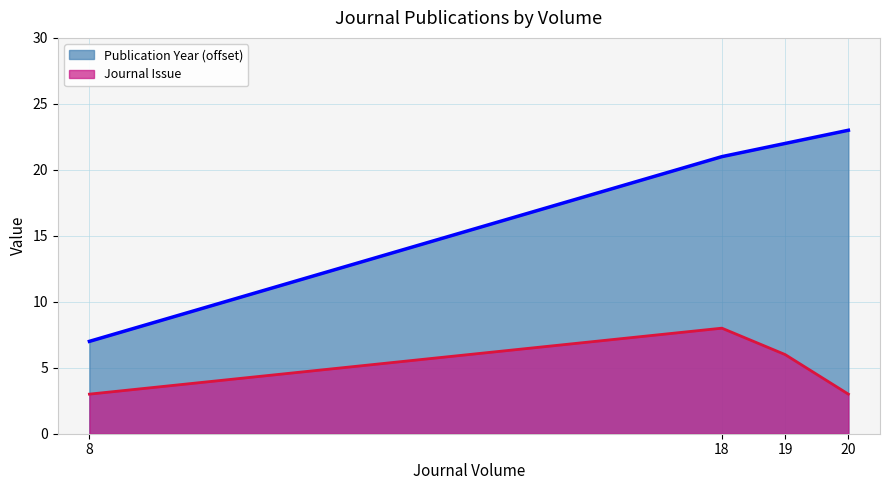

At which label is Journal Issue closest to 5?

19